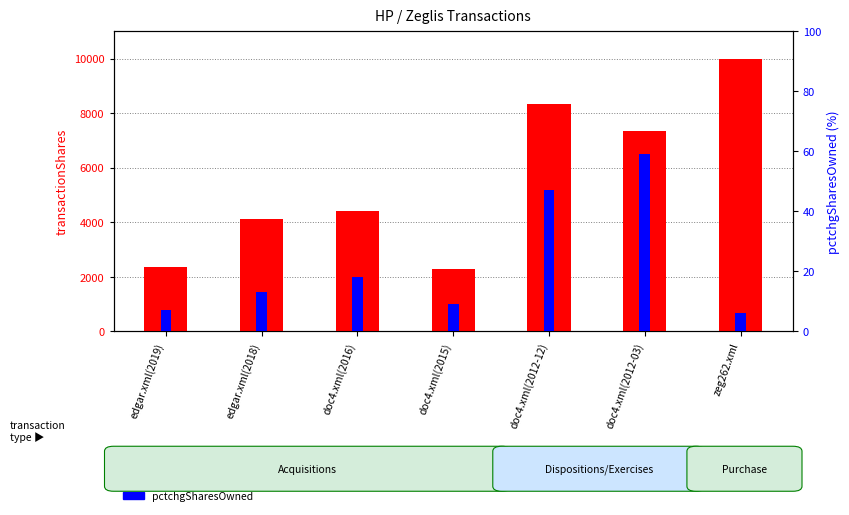

What is the greatest value displayed?

10000